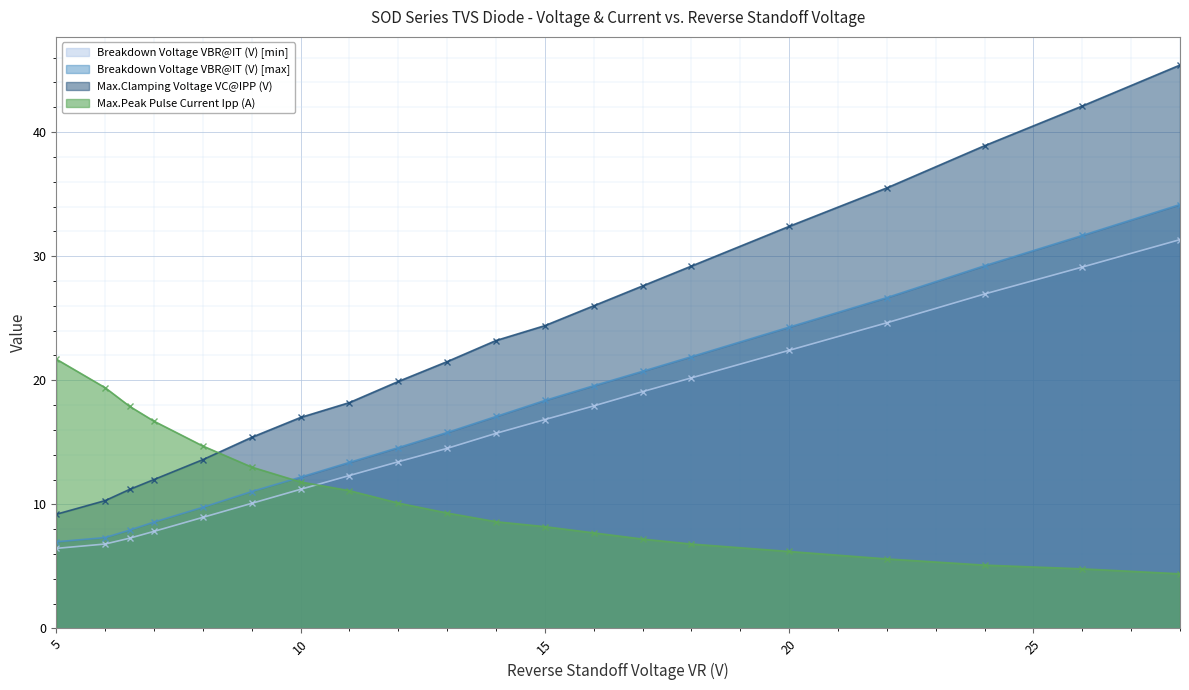

At which category does the chart reach its peak across all series?

28